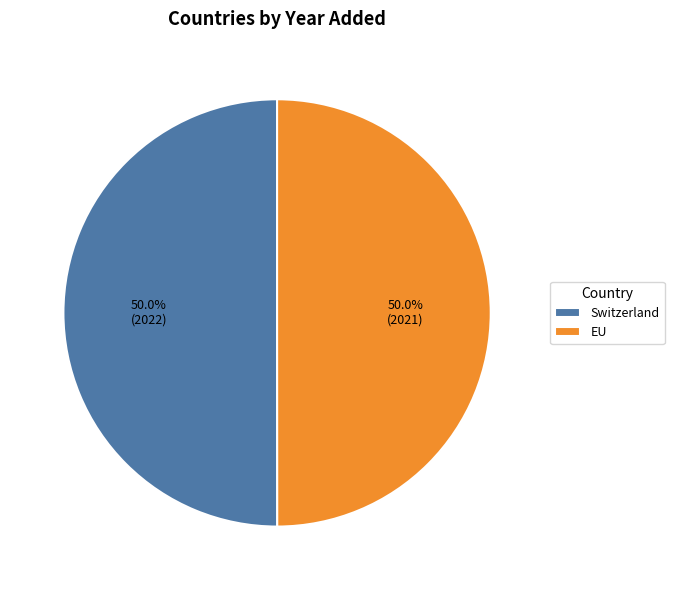

What is the ratio of the value at EU to the value at Switzerland?

1.0